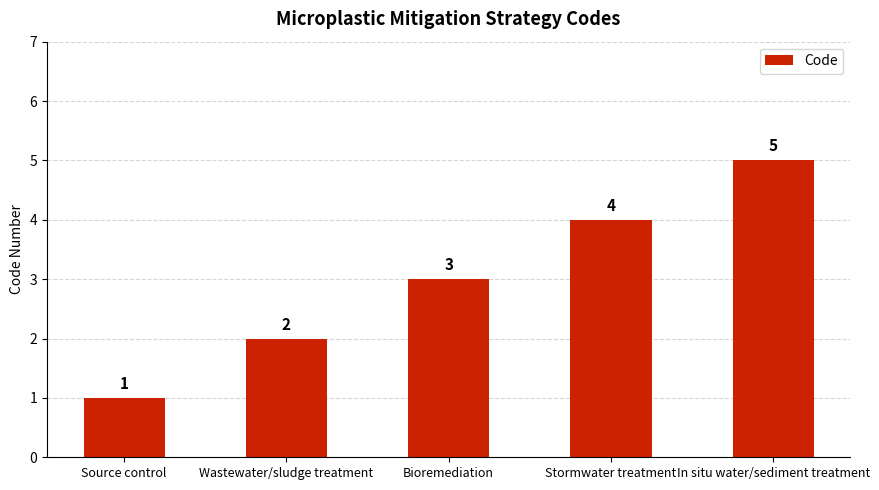

Does the chart contain any negative values?

No